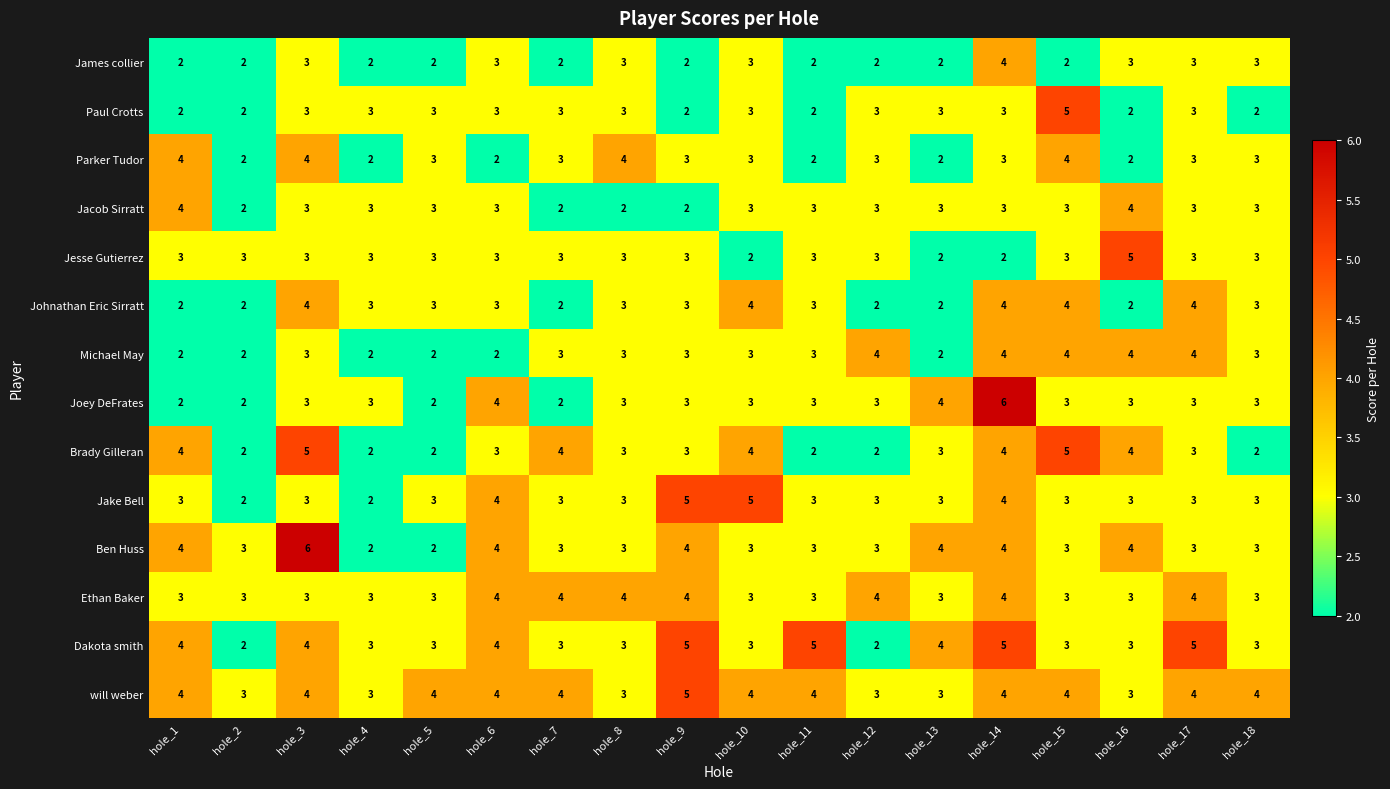

How many Dakota smith values are between 3 and 4?

12